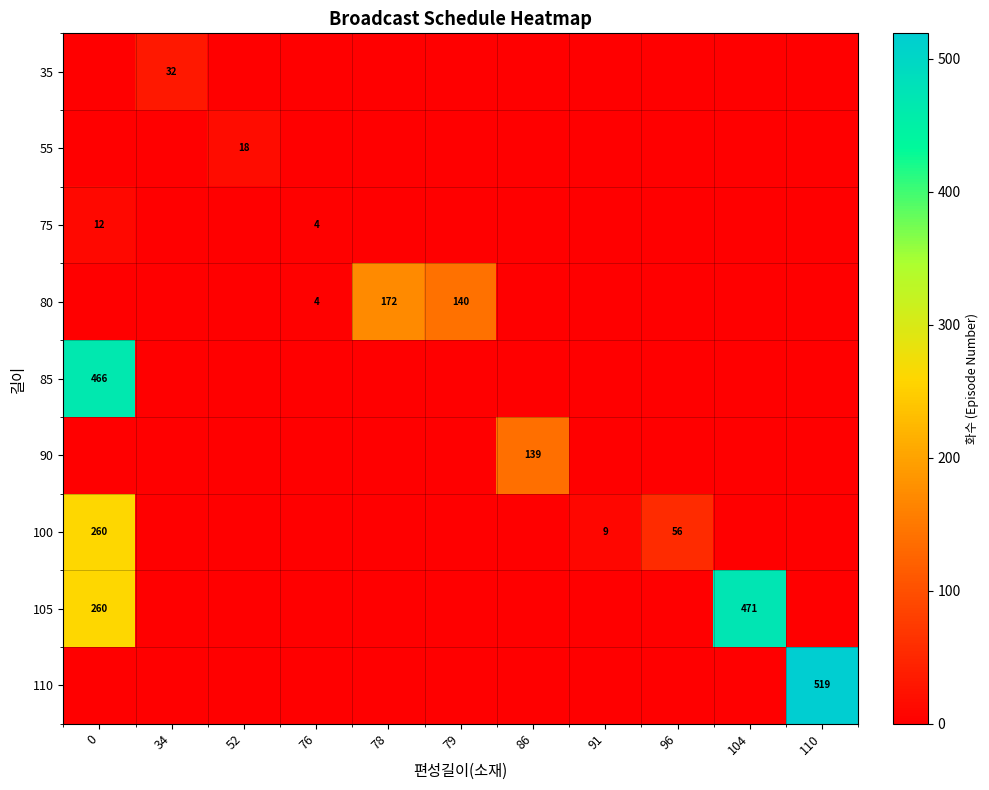

The 100 series shows 135.7 at 79. True or false?

False